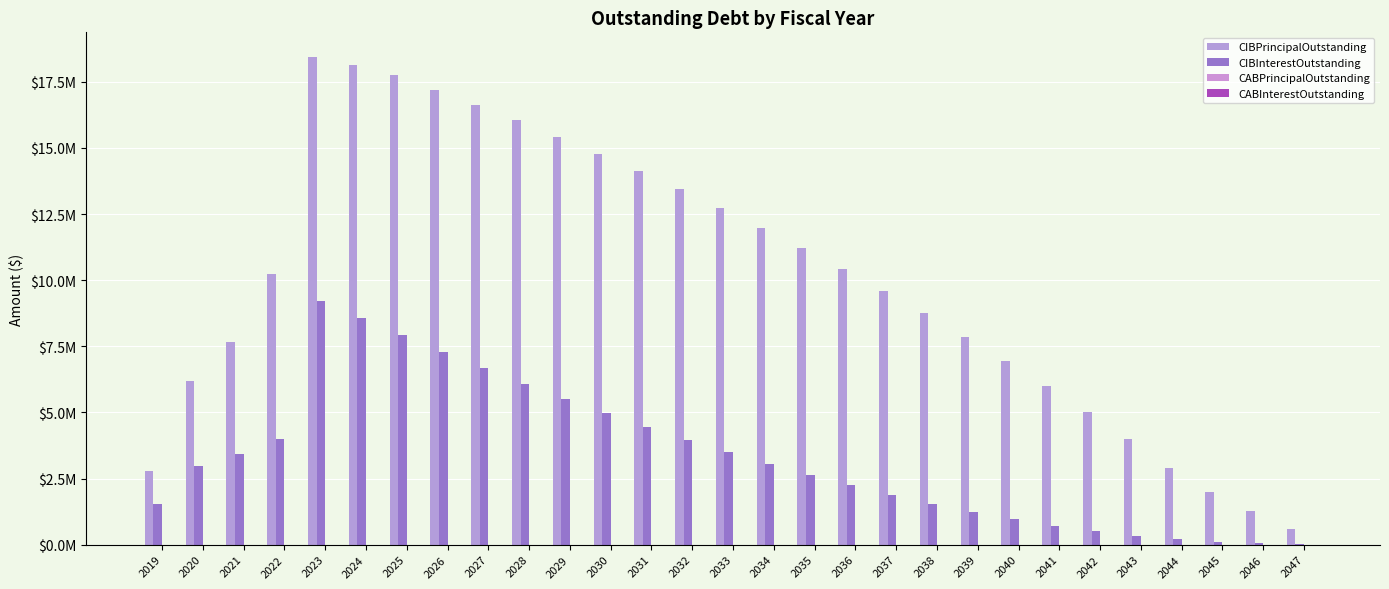

Which category has the lowest value across all series?

2019